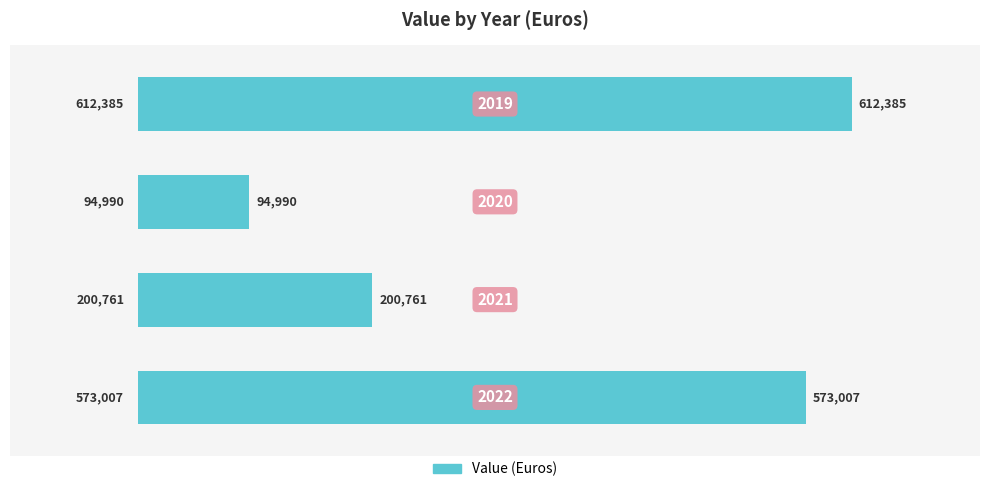

What is the minimum value shown in the chart?

94990